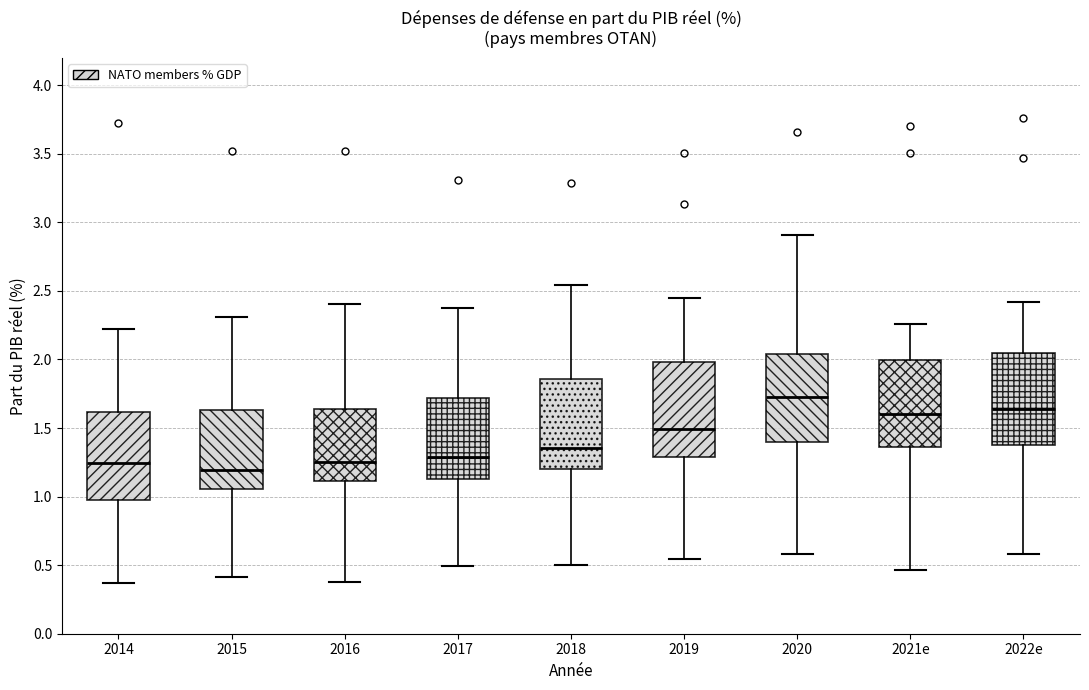

Where does the median line of the box for 2017 sit on the y-axis? The values are not printed on the chart, so give them approximately, as read against the axis.

1.30